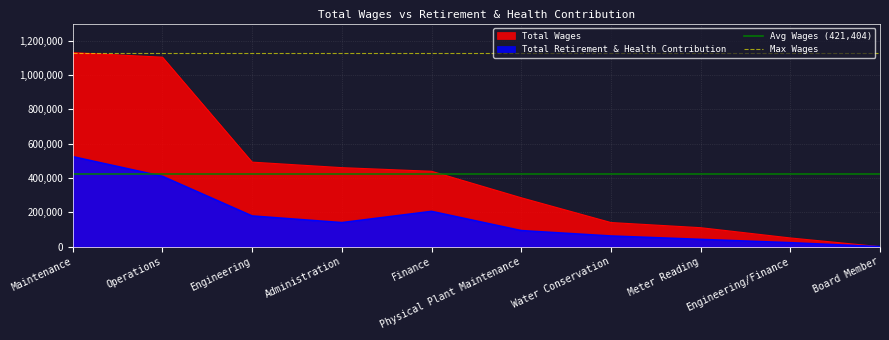

How many lines are shown in the chart?

2